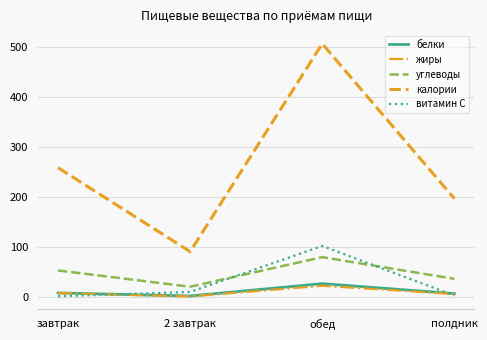

Between 2 завтрак and полдник, which series saw the biggest shift?

калории